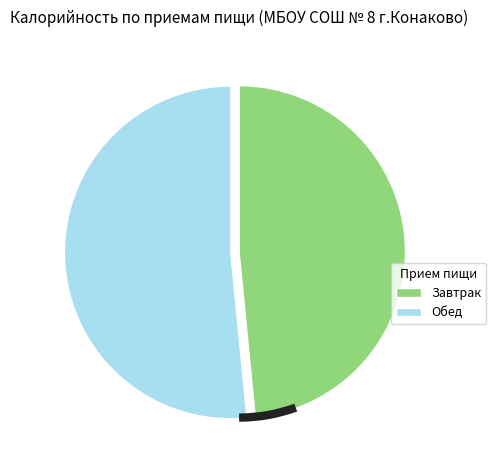

What percentage is the Завтрак slice, to the nearest percent?

48%